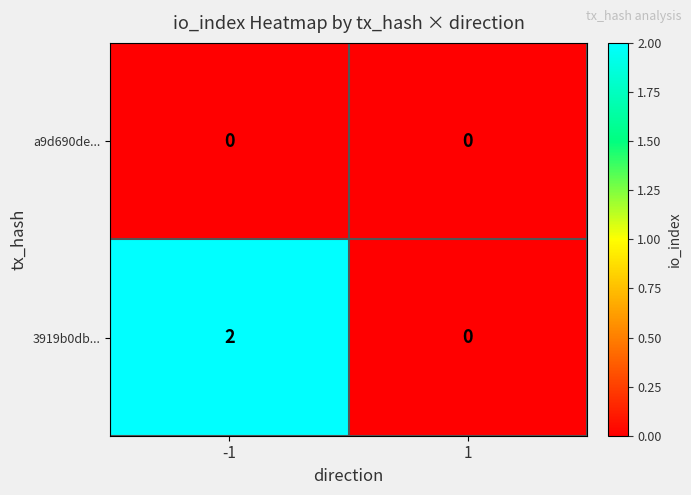

Is it true that 3919b0db... equals -1 at 1?

False